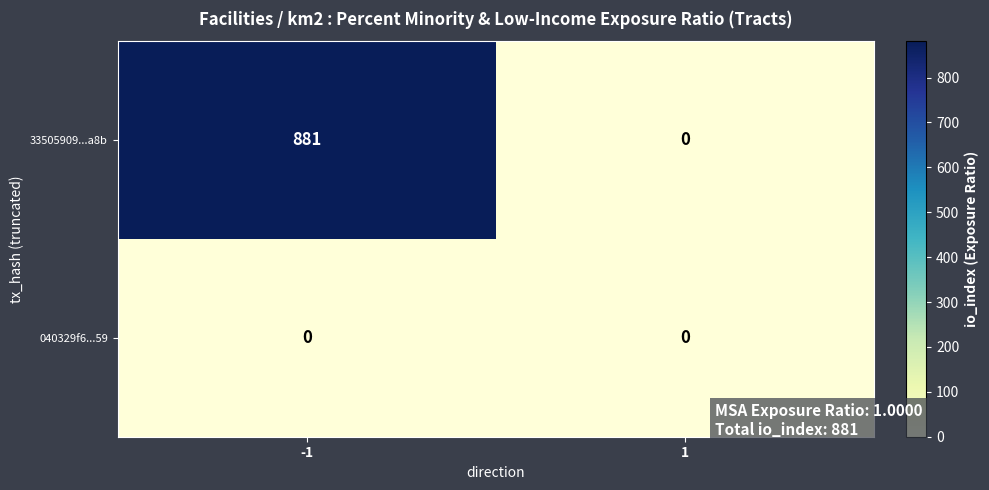

How many series are shown in this chart?

2